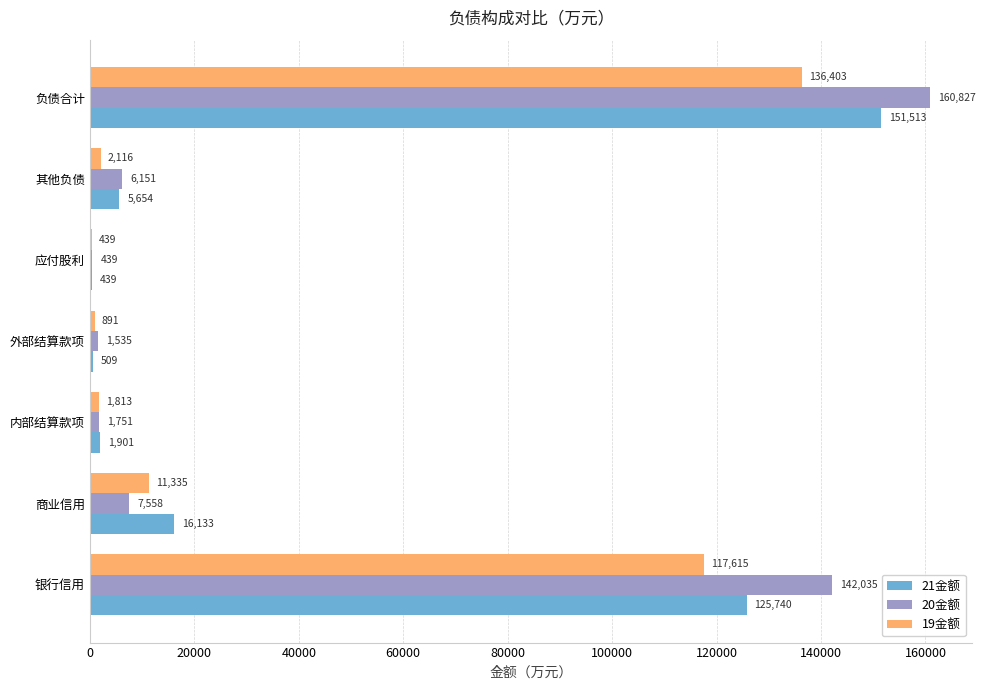

The value of 21金额 at 商业信用 is 16133.5. True or false?

True